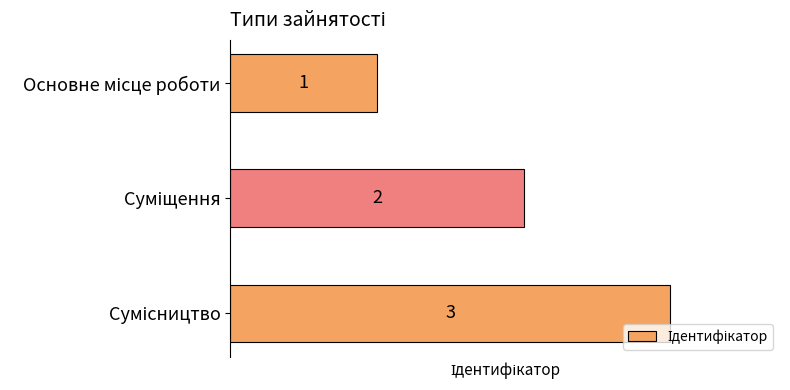

What is the greatest value displayed?

3